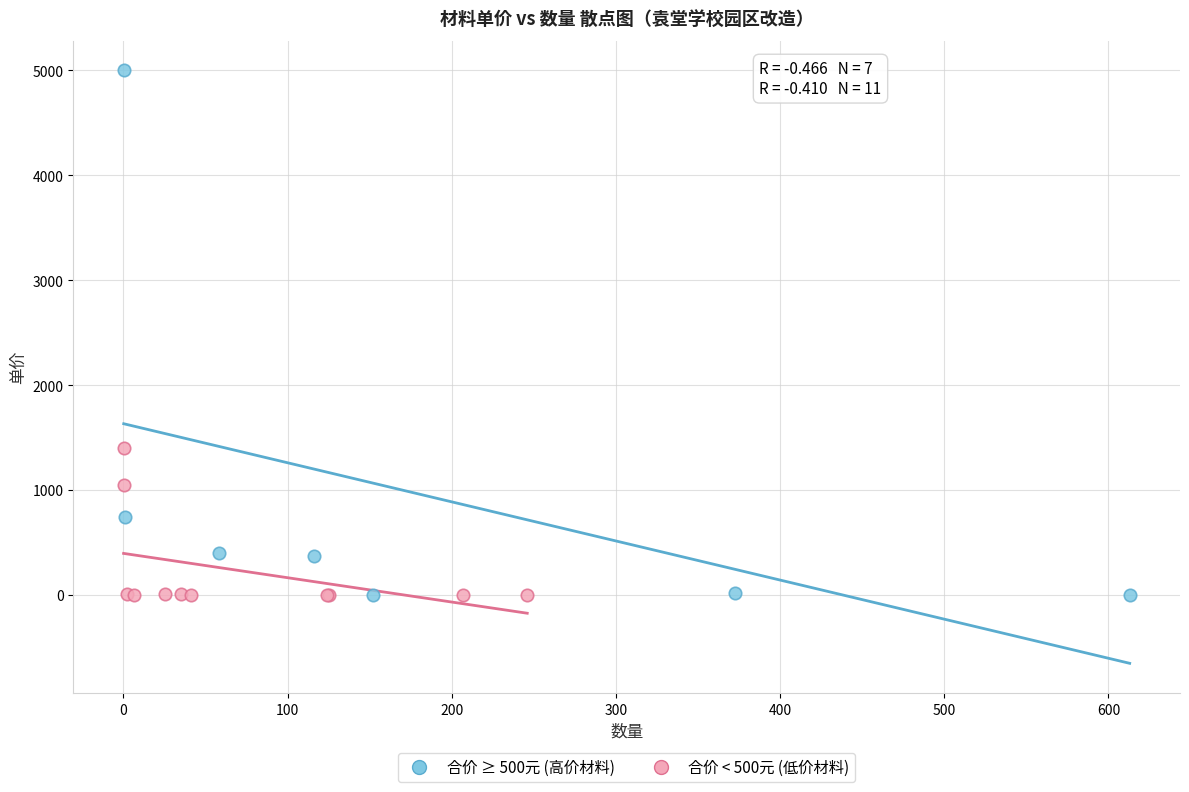

Which series contains the highest Y value?

合价 ≥ 500元 (高价材料)